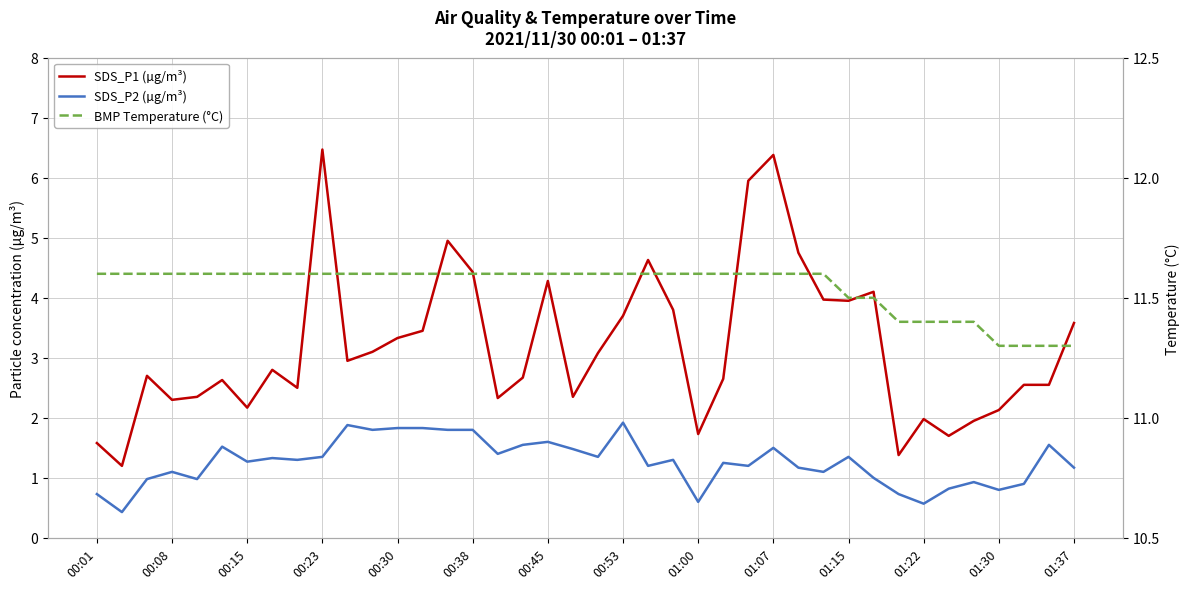

True or false: SDS_P2 (µg/m³) has more than 2 interior local peaks.

True